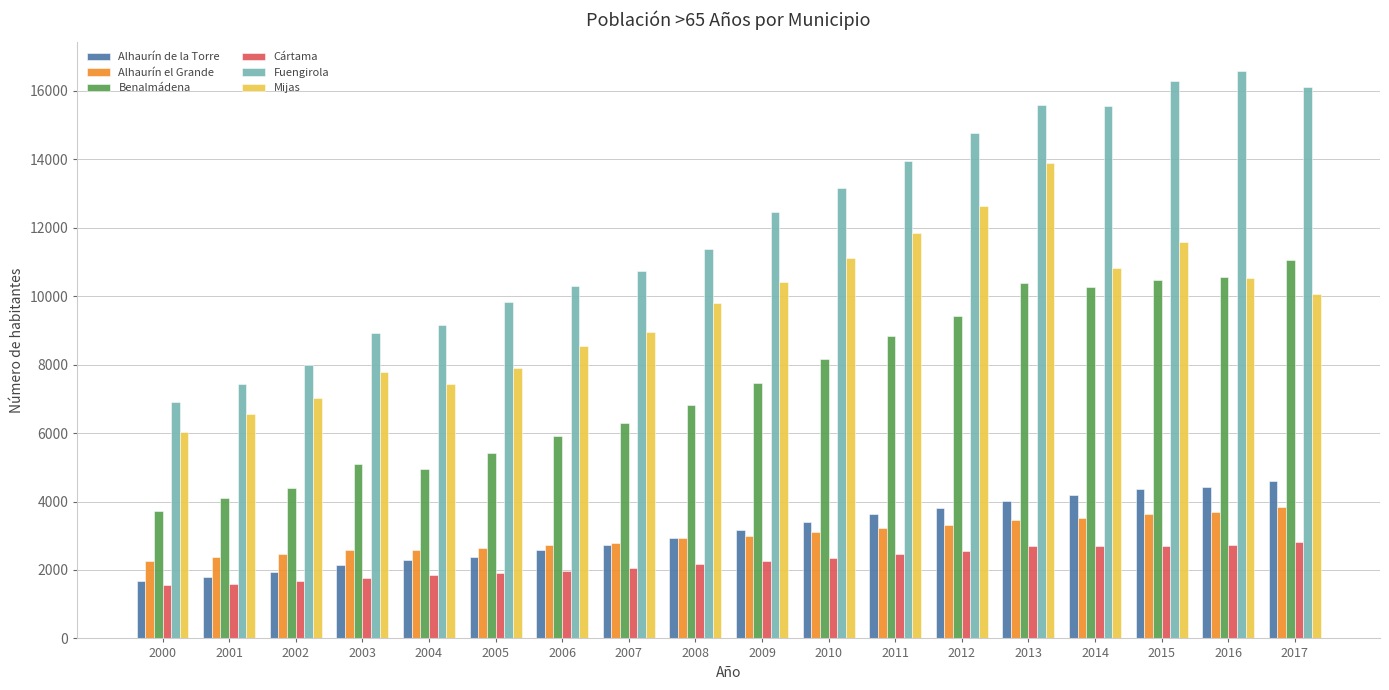

What are all the series names shown in the legend?

Alhaurín de la Torre, Alhaurín el Grande, Benalmádena, Cártama, Fuengirola, Mijas